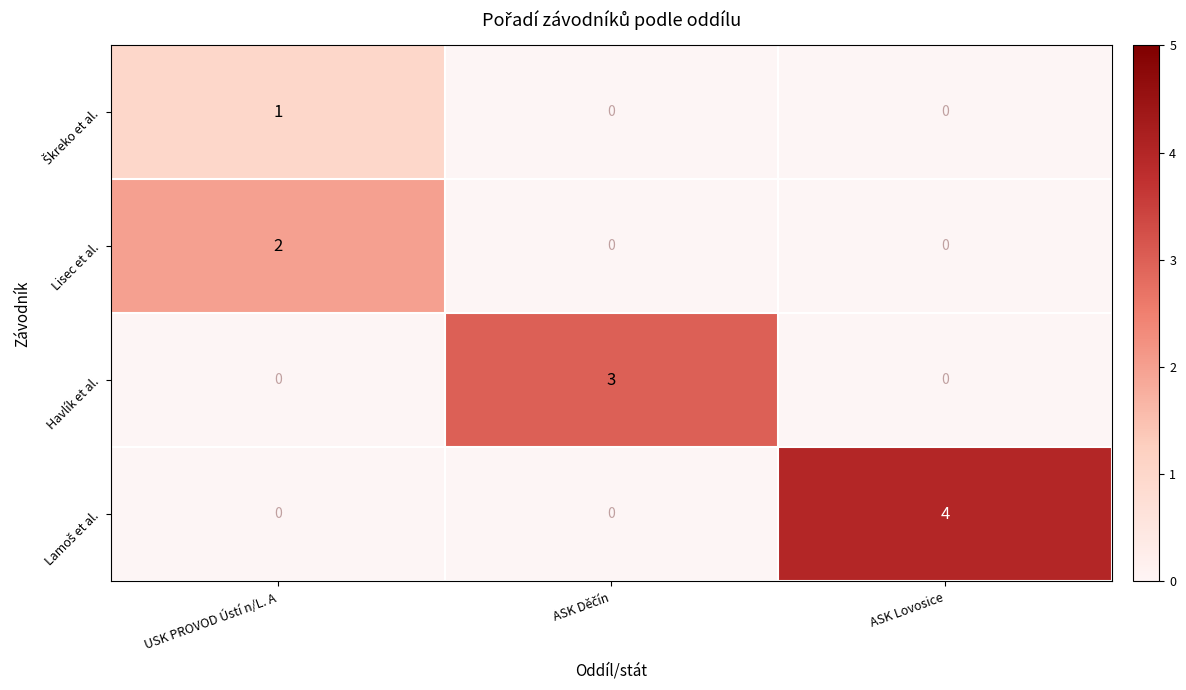

The value of Lisec et al. at USK PROVOD Ústí n/L. A is 3.3. True or false?

False